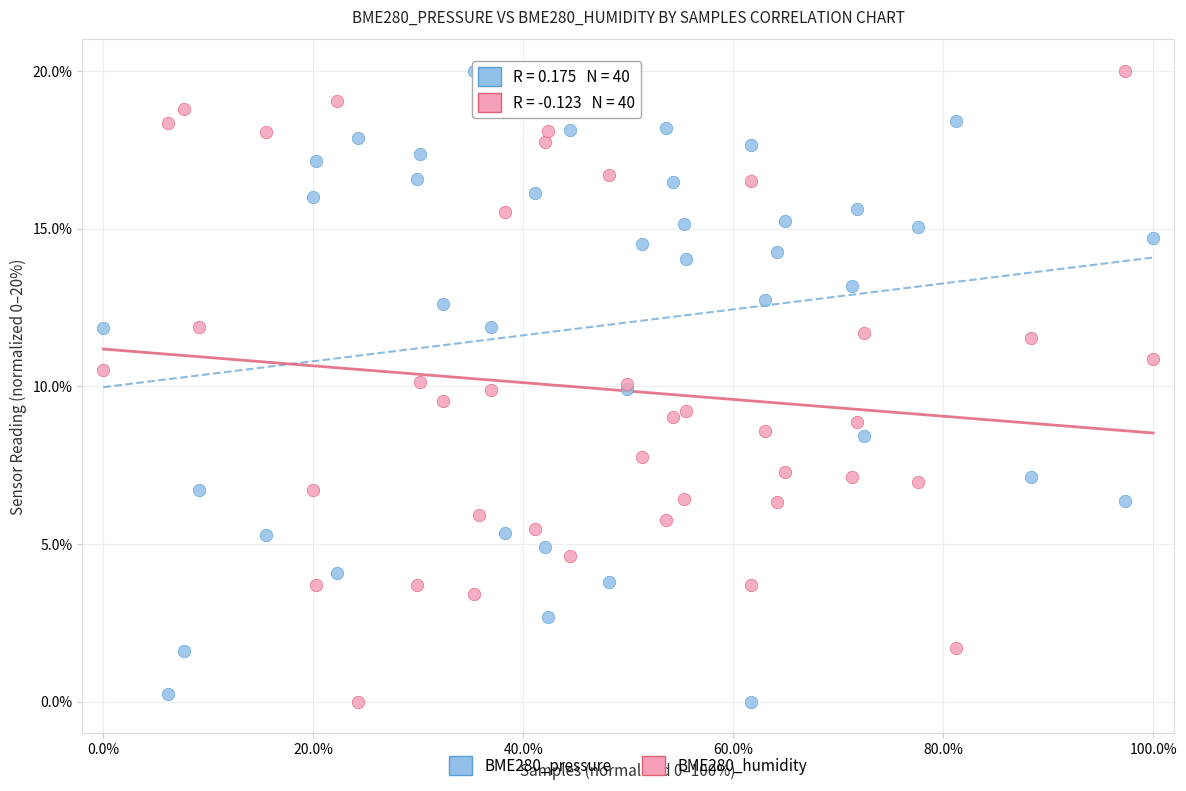

What is the X range (max minus min) for the scatter plot?

100.0